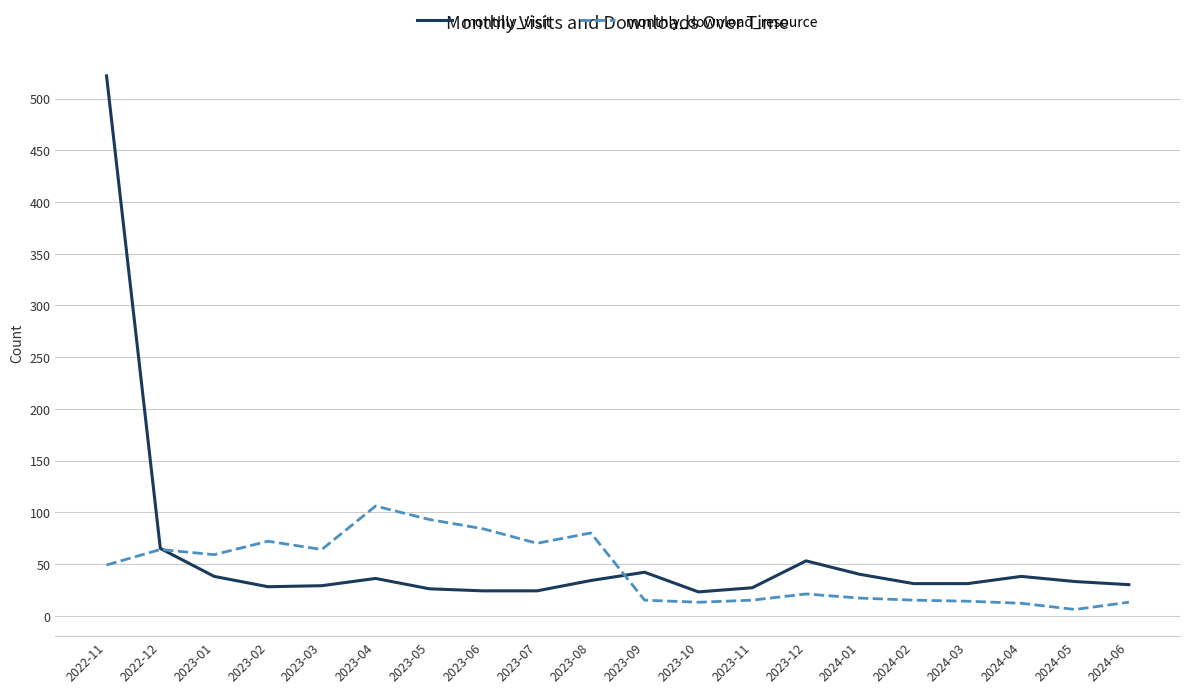

What are all the series names shown in the legend?

monthly_visit, monthly_download_resource